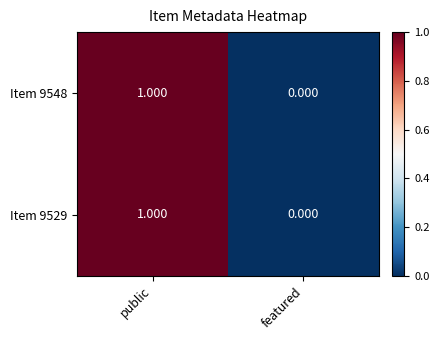

Rank the categories by Item 9548 value from lowest to highest.

featured, public